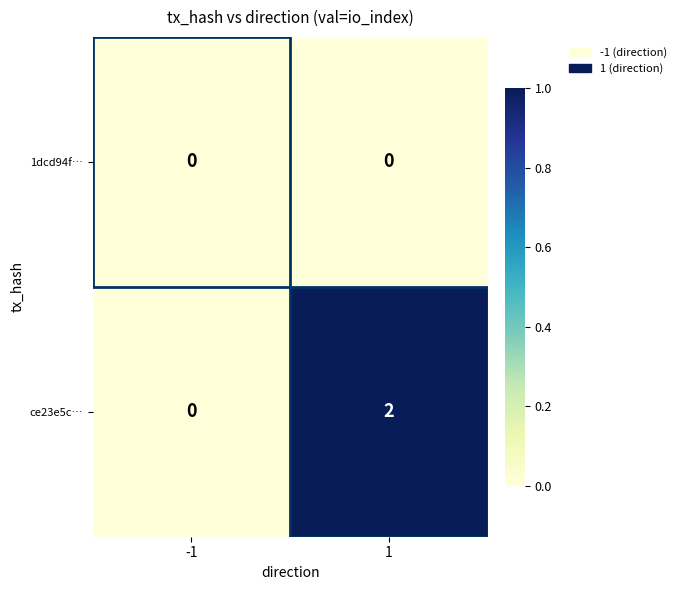

Rank the series by their average value, from lowest to highest.

1dcd94f…, ce23e5c…